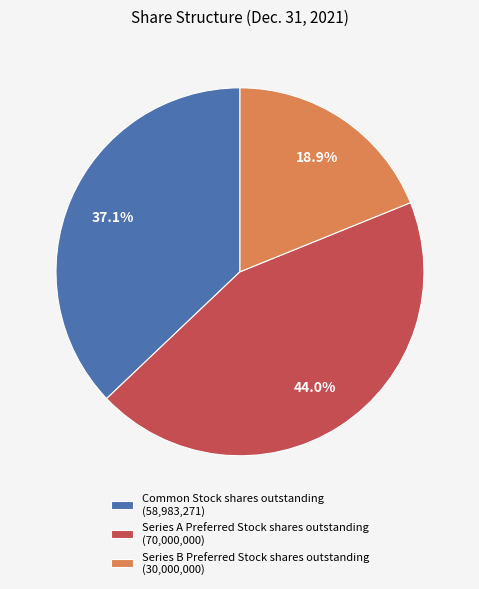

What percentage do Common Stock shares outstanding and Series B Preferred Stock shares outstanding together represent?

56.0%